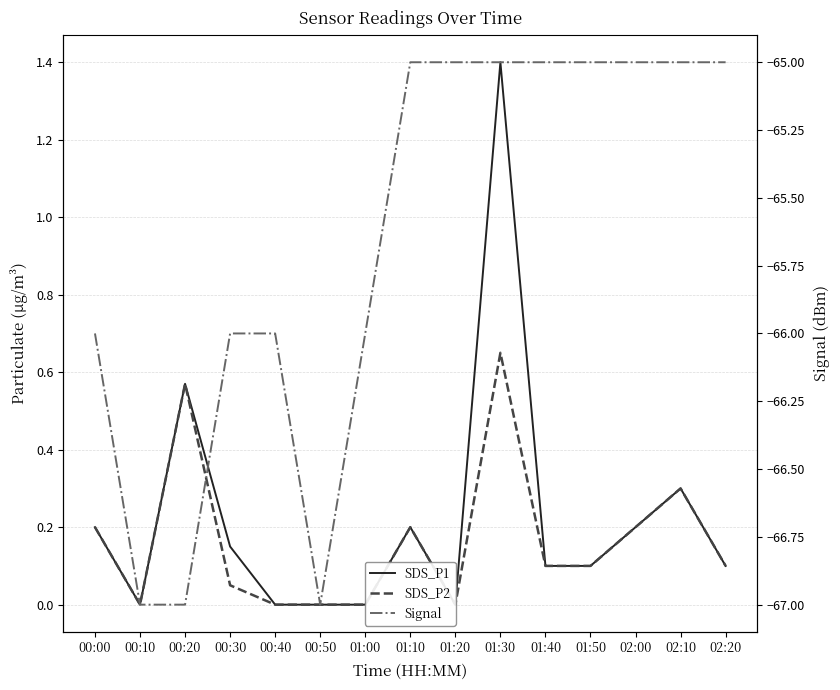

What is the label of the 7th point from the right?

01:20